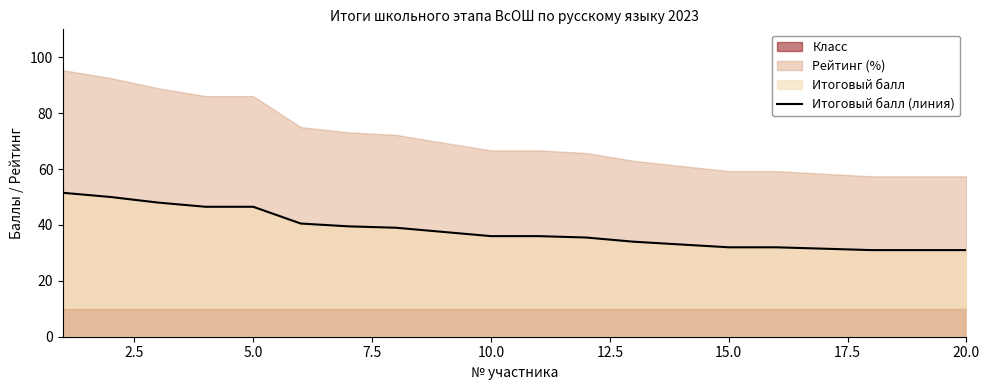

Reading left to right, what are all the values shown in this chart?

51.5	50.0	48.0	46.5	46.5	40.5	39.5	39.0	37.5	36.0	36.0	35.5	34.0	33.0	32.0	32.0	31.5	31.0	31.0	31.0